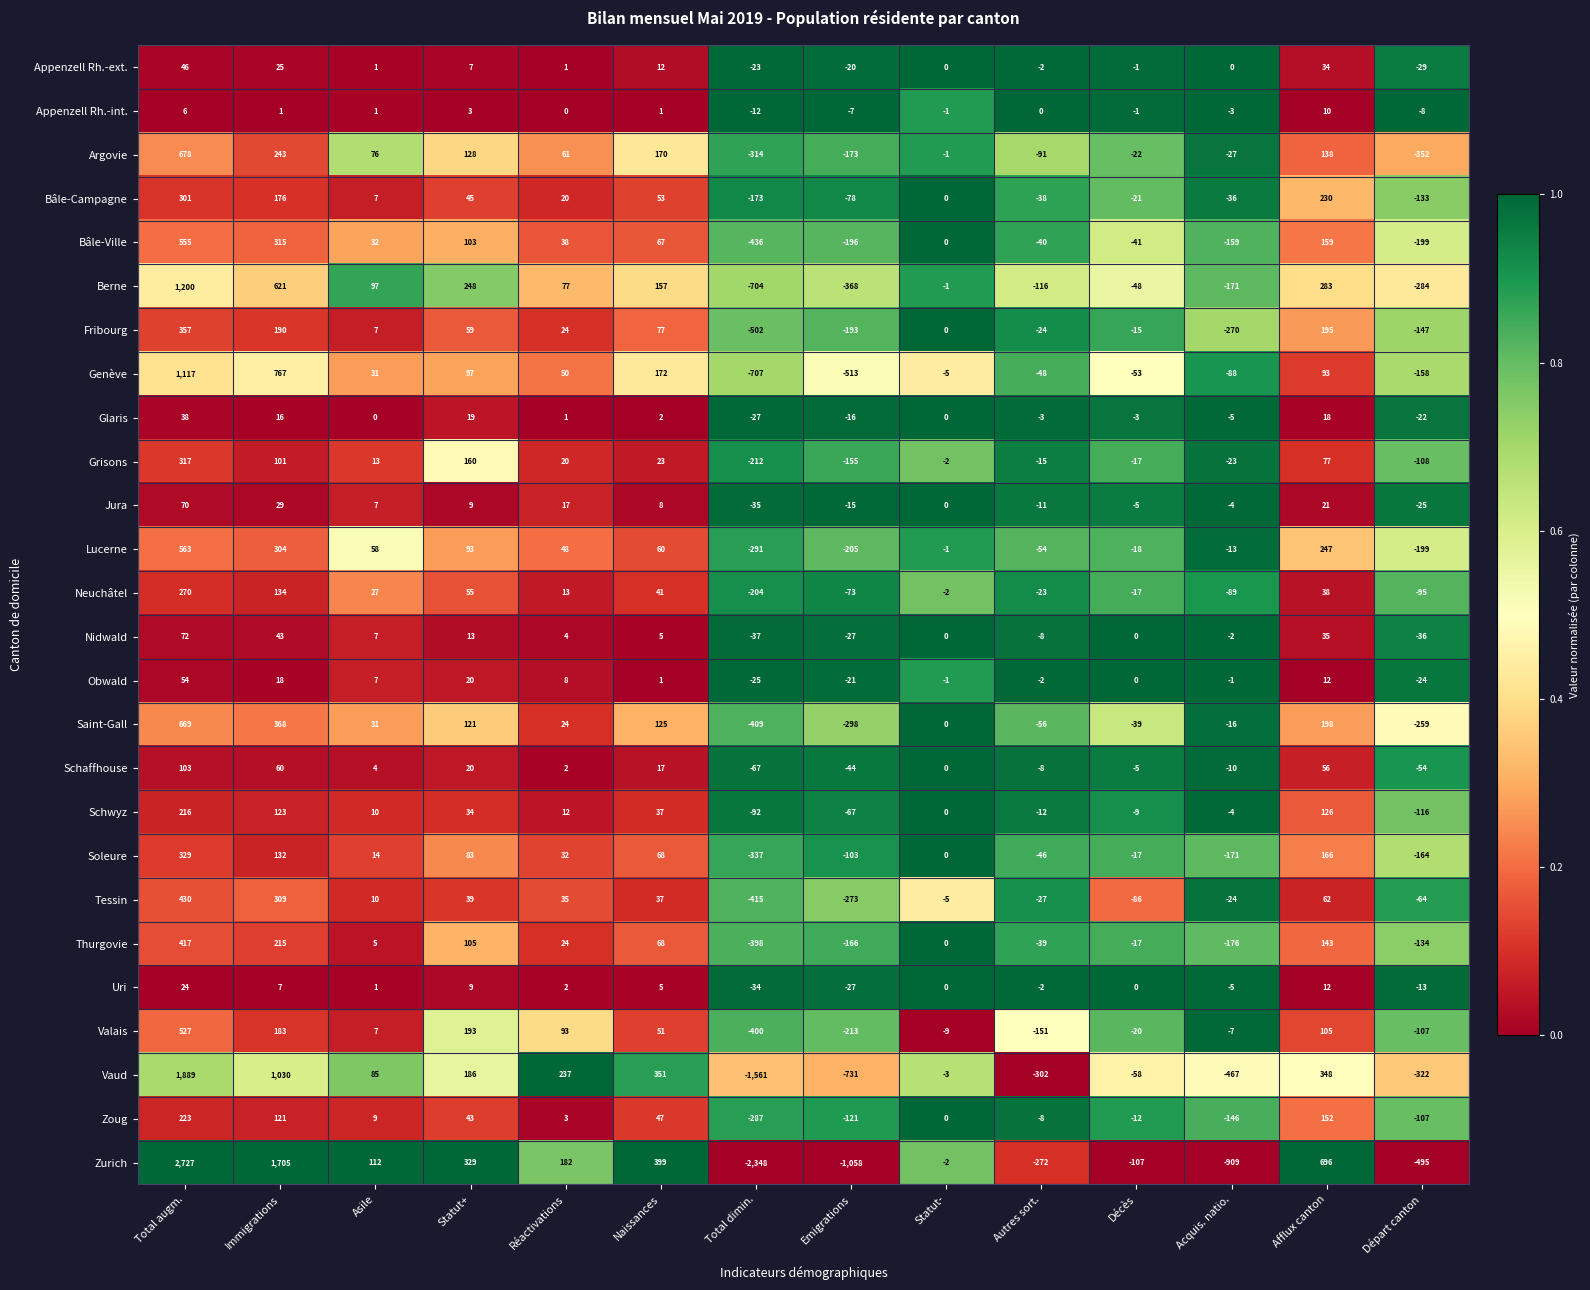

At which category is the sum across all series the highest?

Total augm.